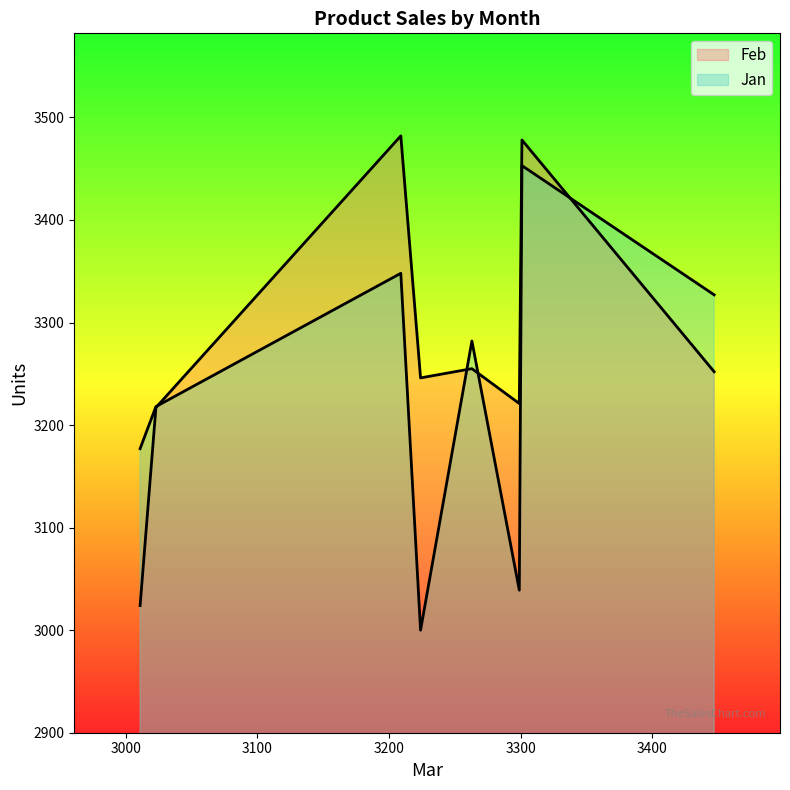

What are all the series names shown in the legend?

Feb, Jan